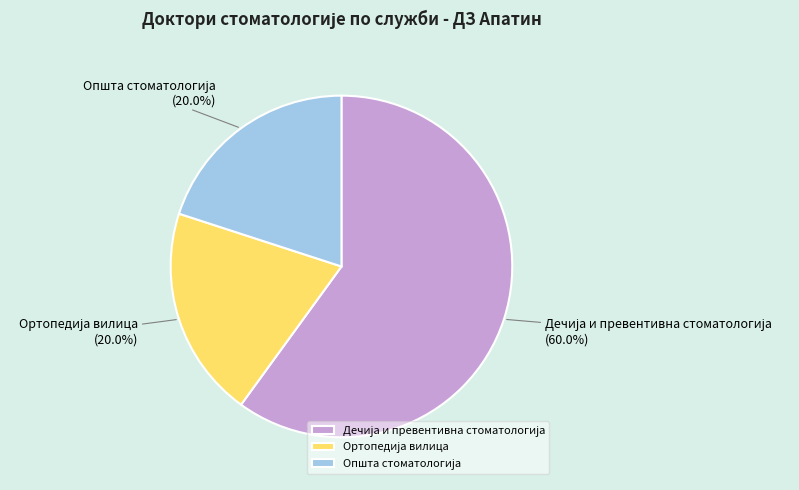

To the nearest percent, what is the average slice percentage?

33%